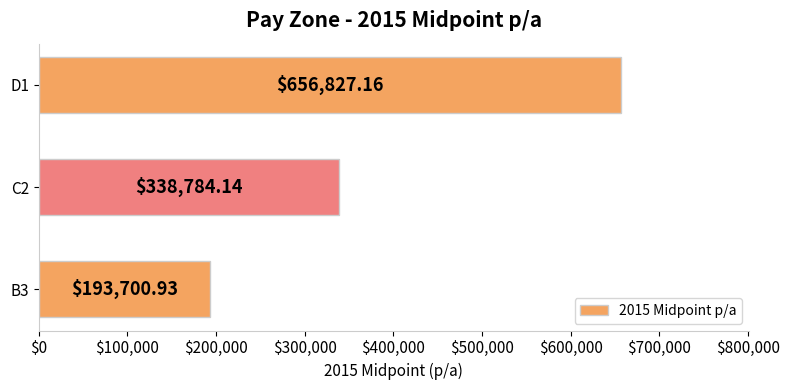

What is the smallest value displayed?

193700.9